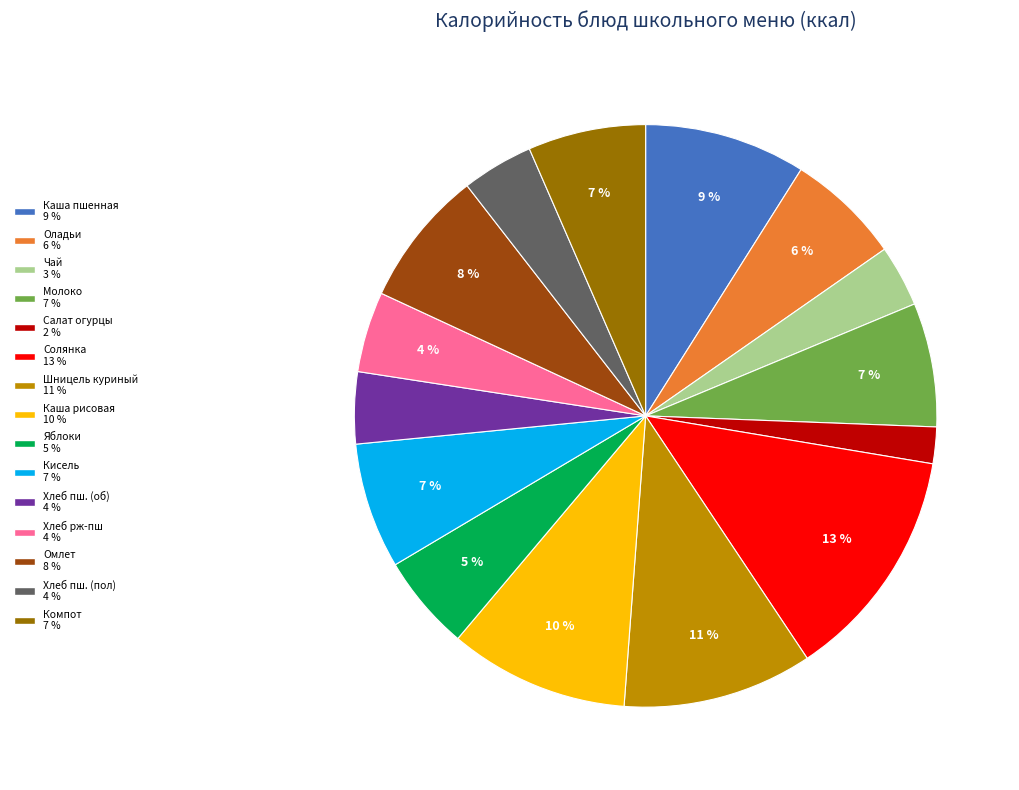

Which slice is the largest?

Солянка 13 %